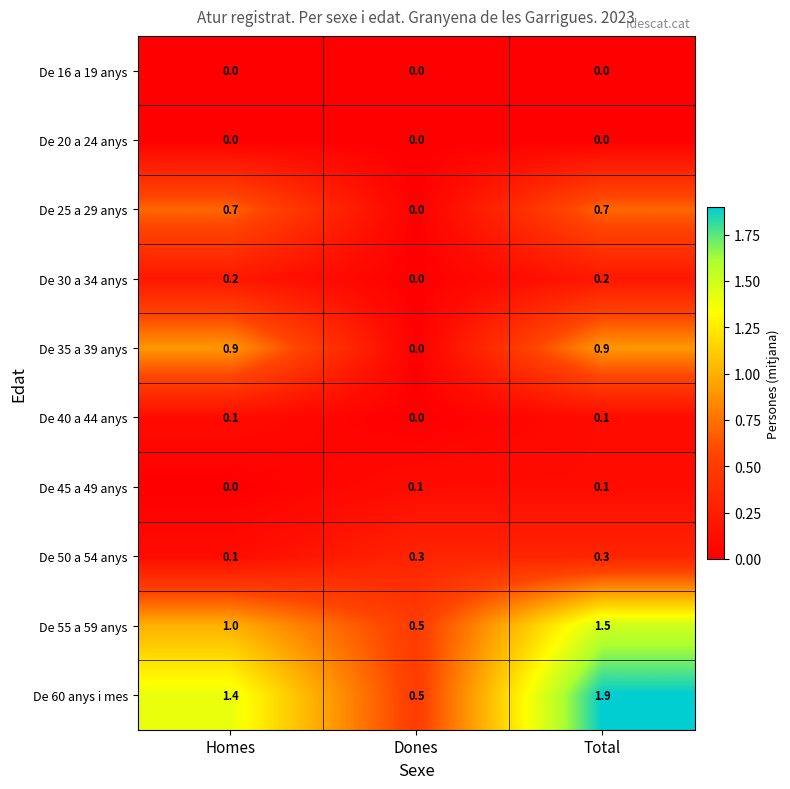

How many values in the De 60 anys i mes series exceed 1?

2